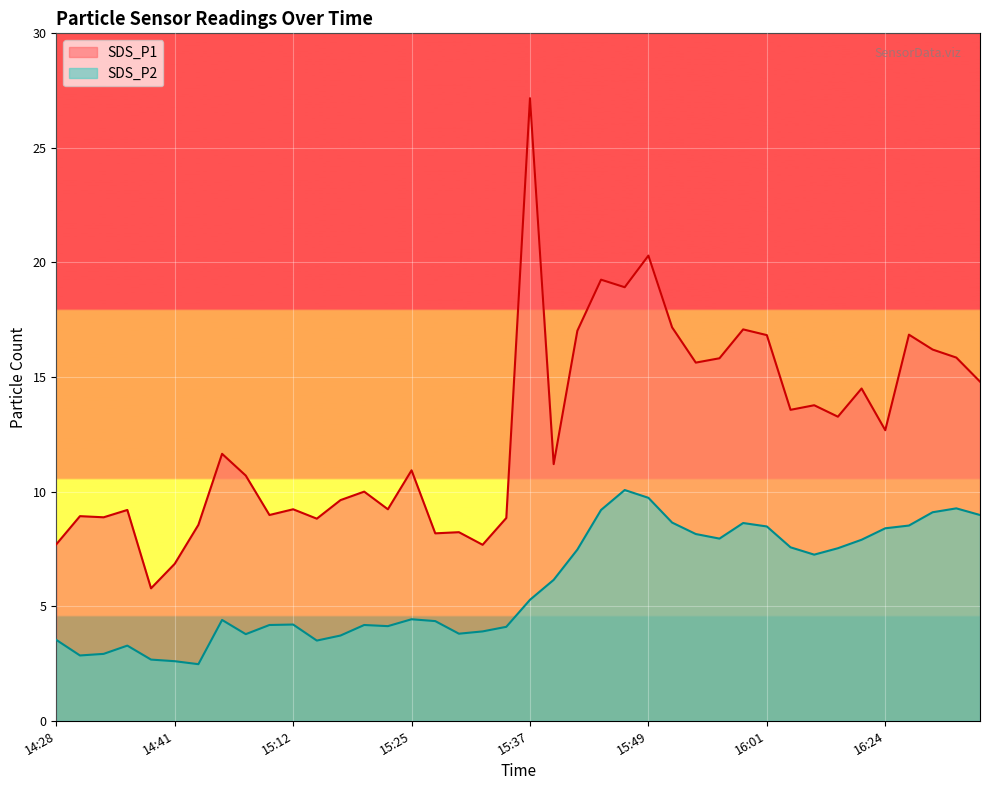

Which label corresponds to the smallest value in the chart?

14:47